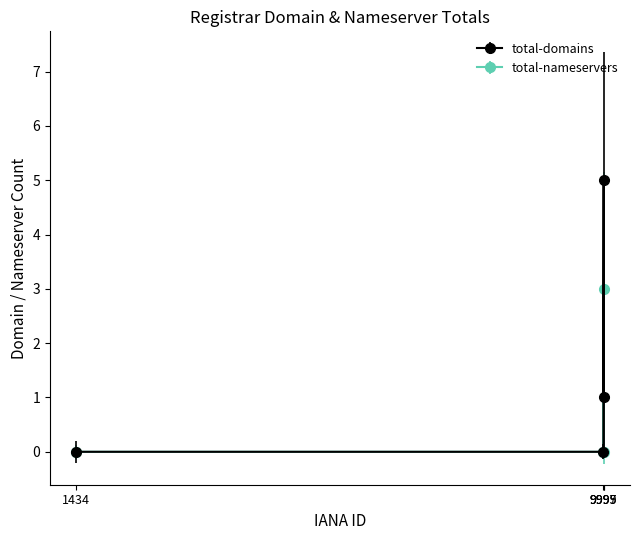

True or false: total-domains and total-nameservers intersect in this chart.

False